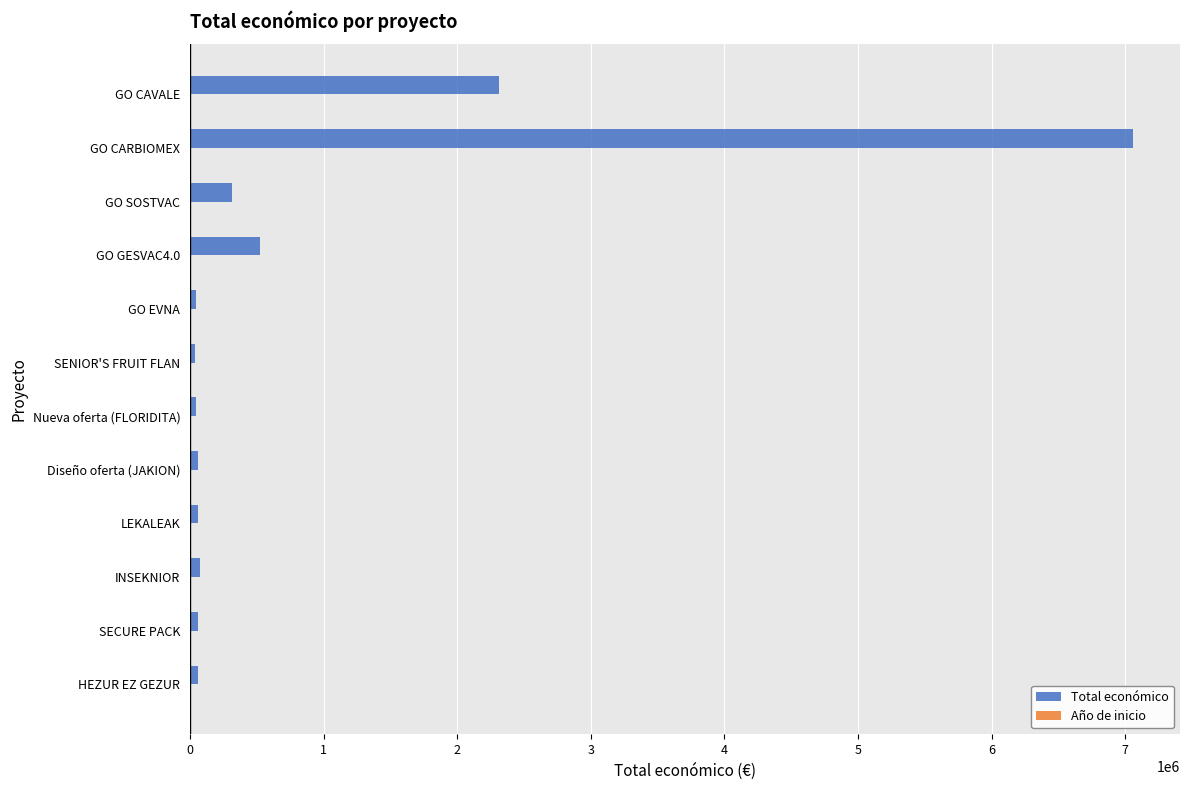

Which series has the largest total across all categories?

Total económico